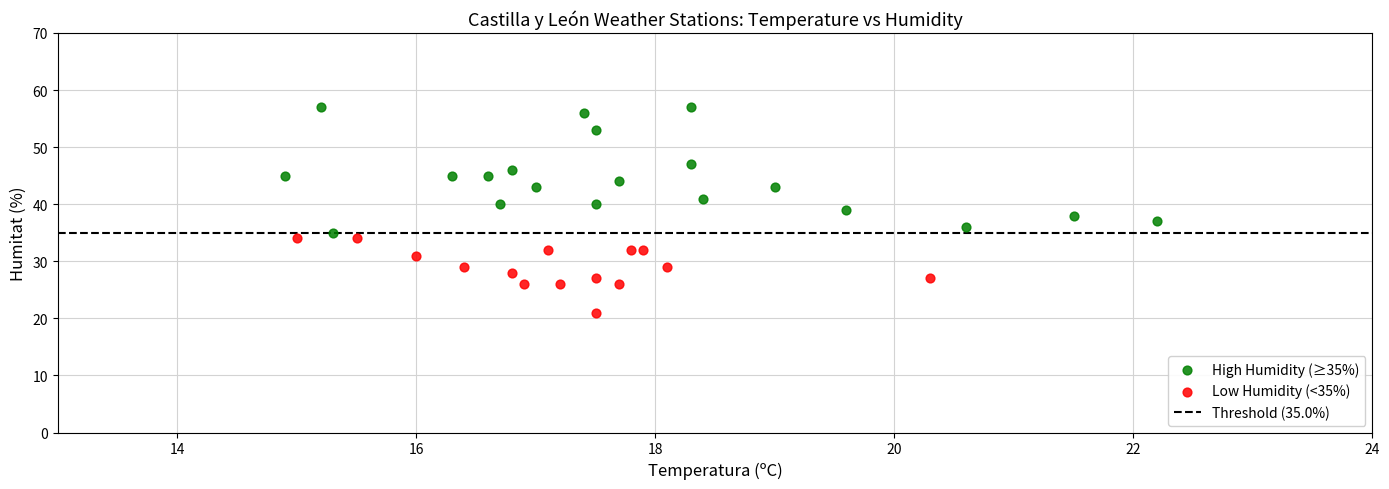

Which series contains the highest Y value?

High Humidity (≥35%)